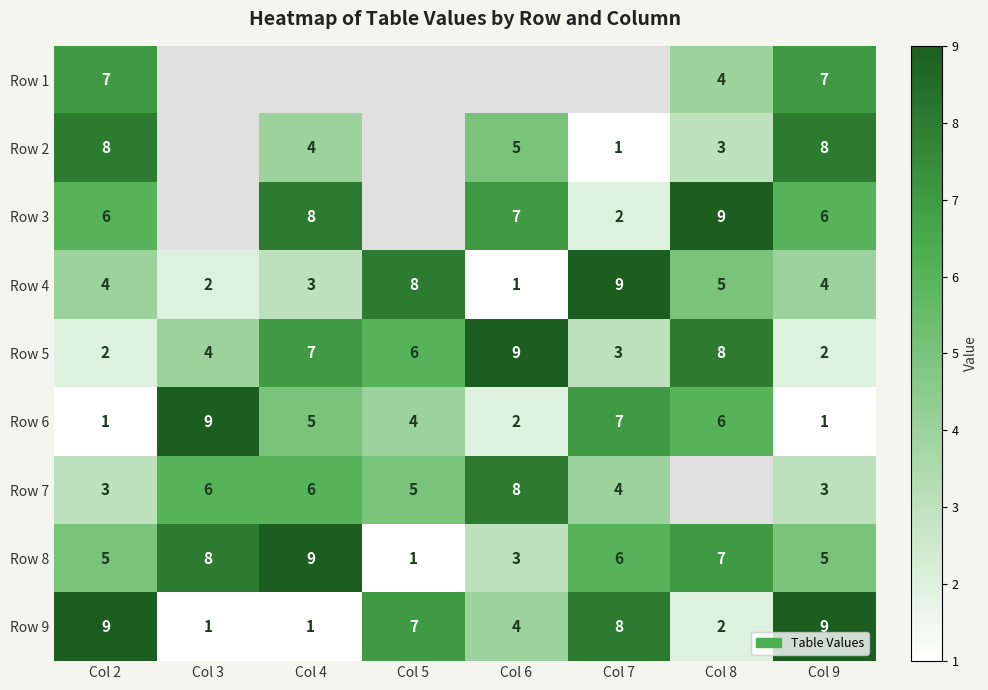

At which category does the chart reach its minimum across all series?

Col 7